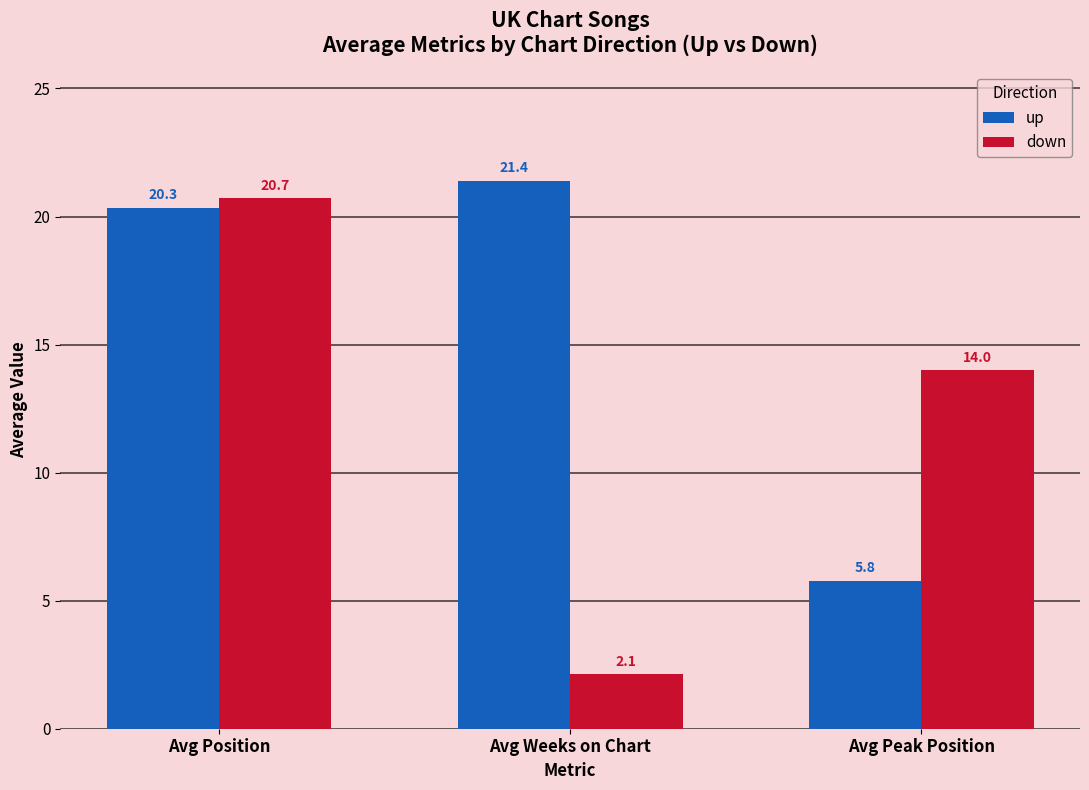

How many bars are there in total?

6